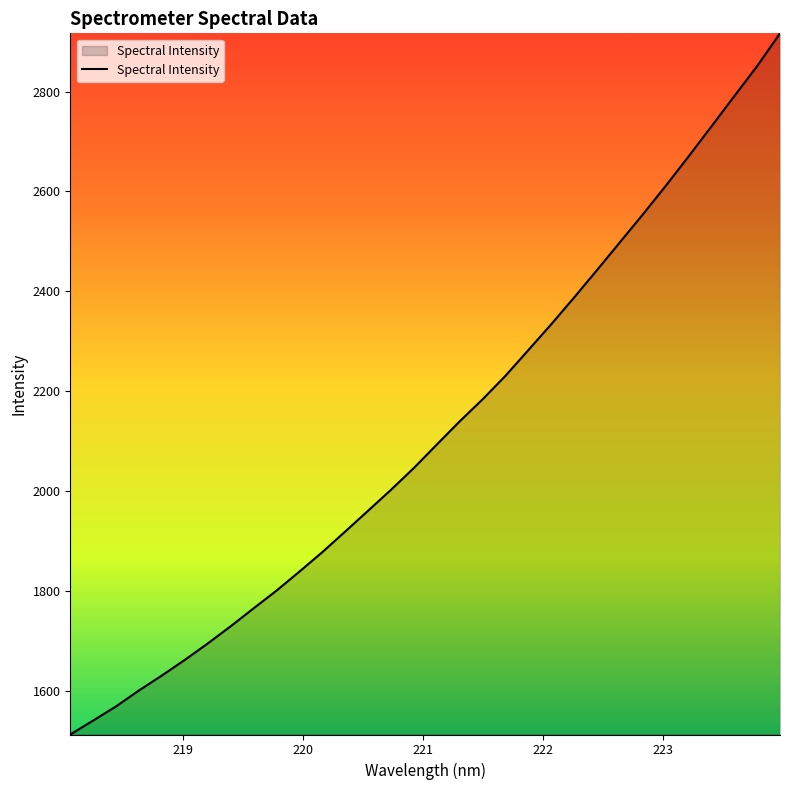

What is the difference between the maximum and minimum values?

1403.2